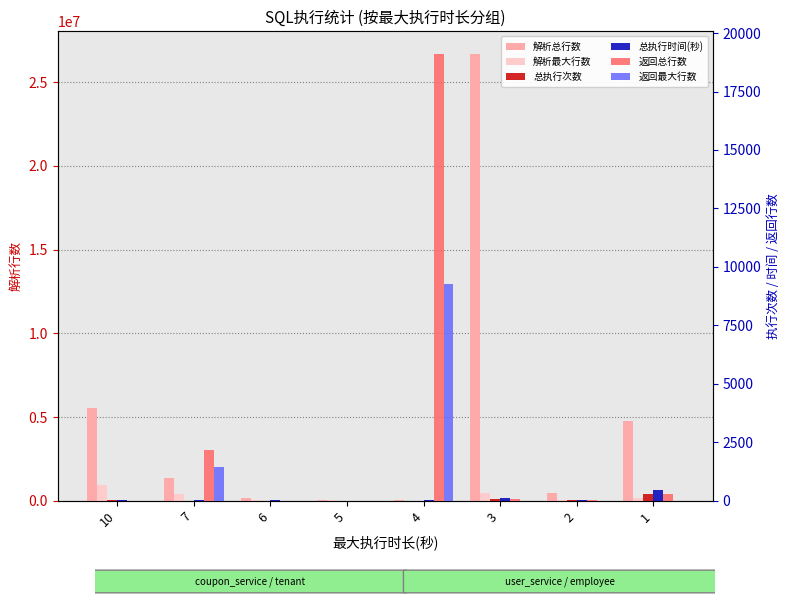

At how many categories does at least one series exceed 13253609?

1